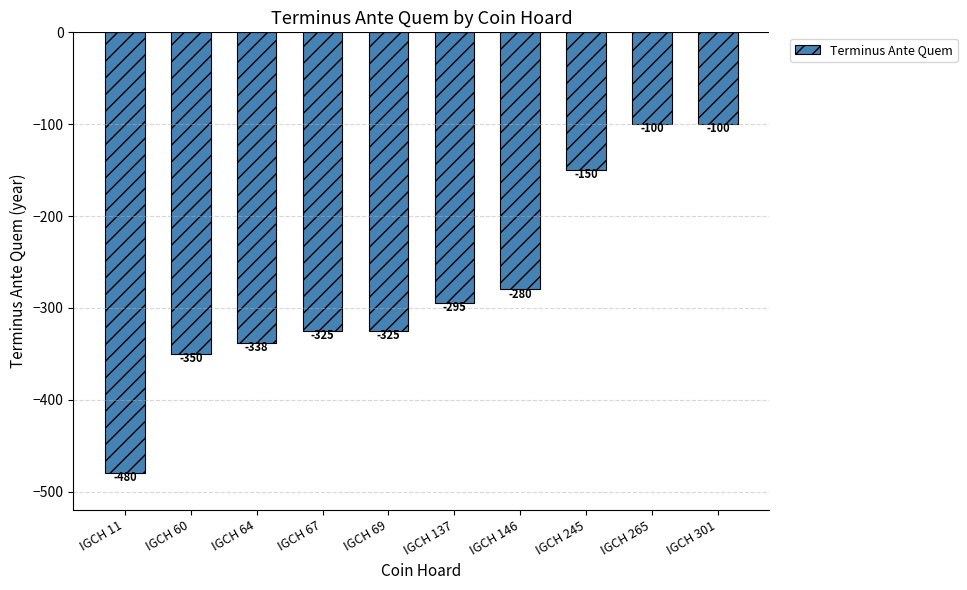

What is the change in value from IGCH 11 to IGCH 60?

+130